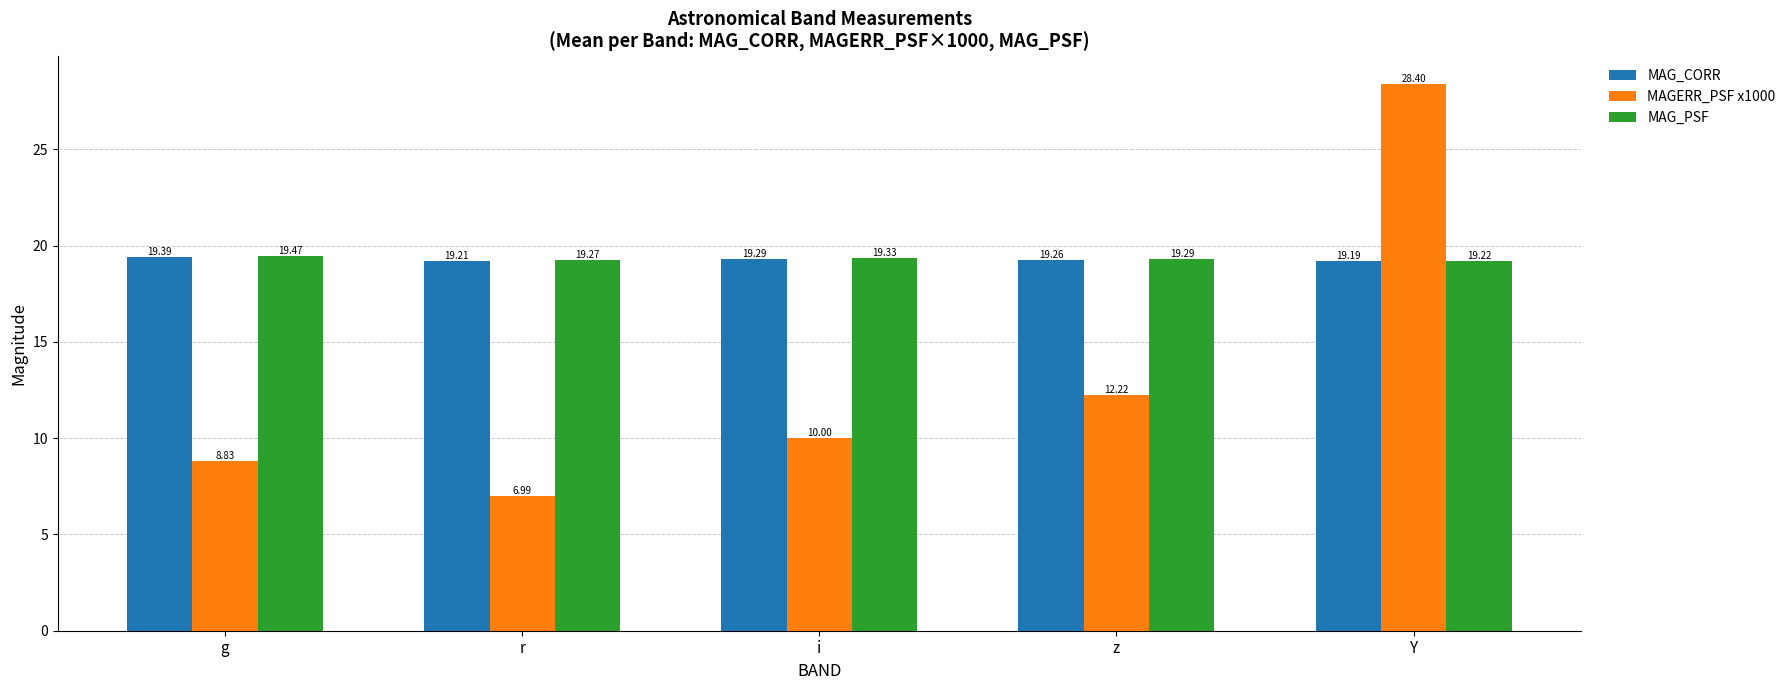

What is the difference between the MAG_CORR values at z and g?

0.1